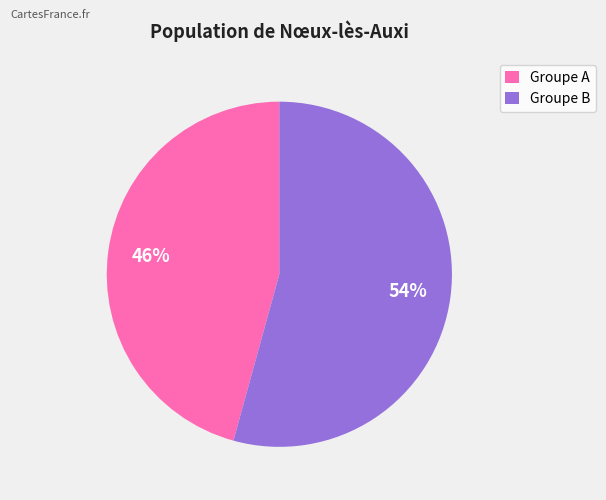

Which slice represents more than half of the pie?

Groupe B